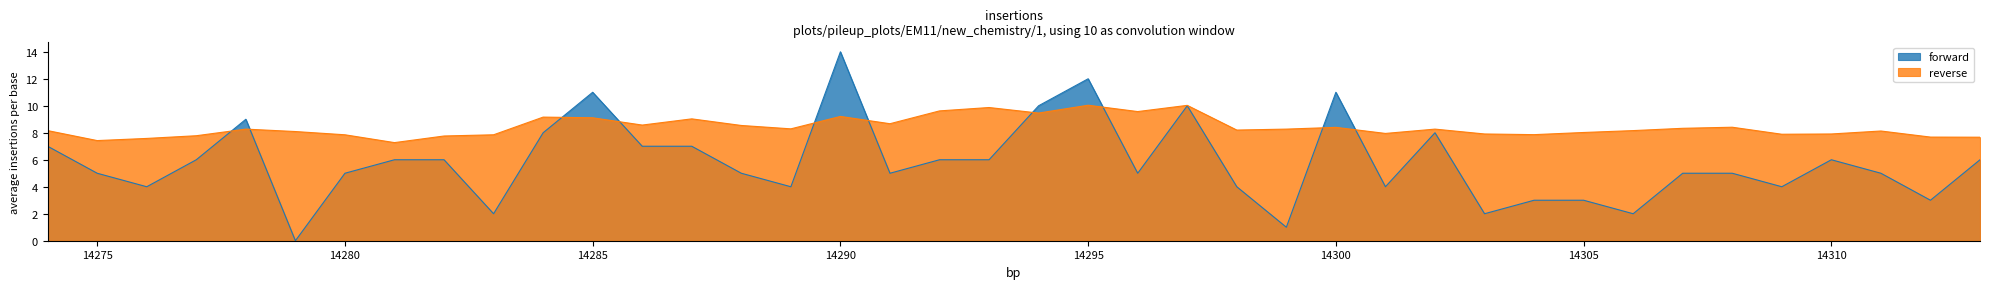

Does the chart display data point markers on the line(s)?

No